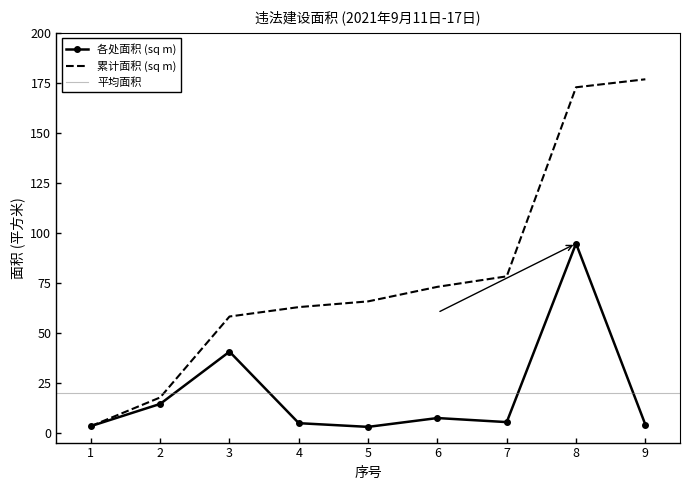

What is the maximum value shown in the chart?

94.6